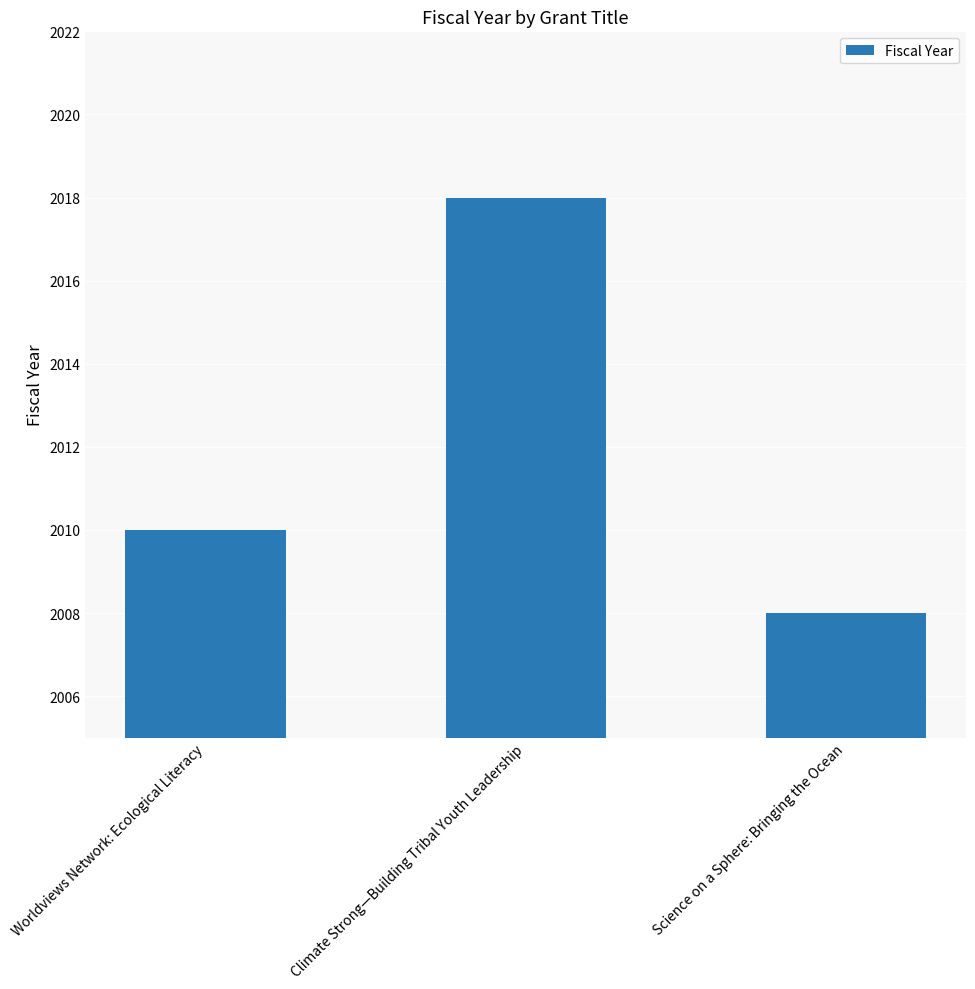

How many bars are there in total?

3